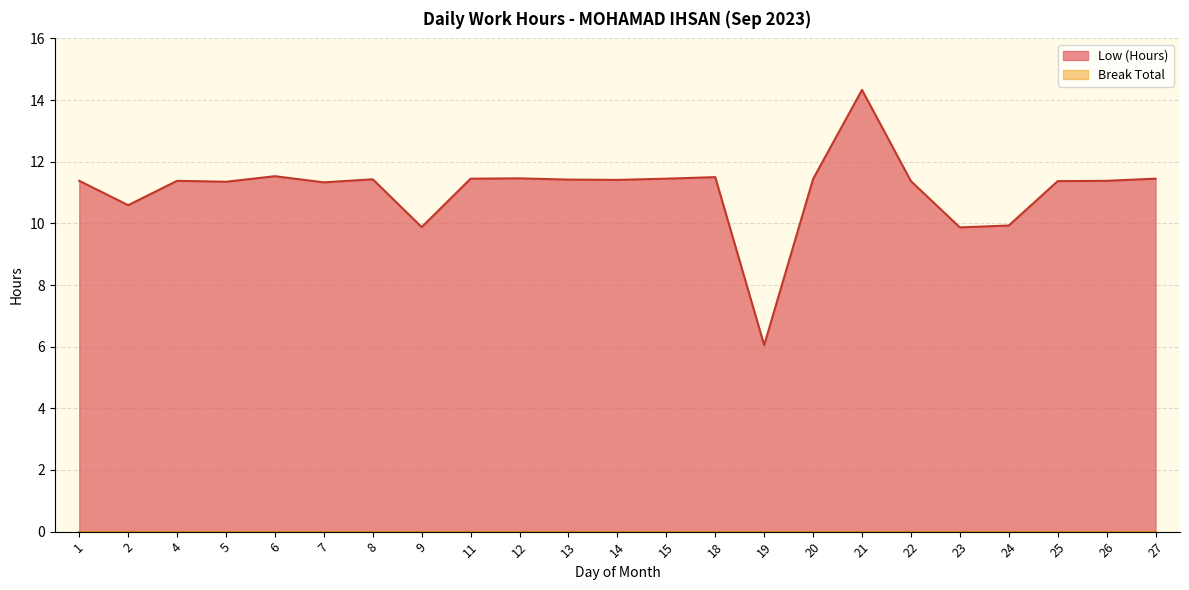

Which category has the highest value across all series?

21